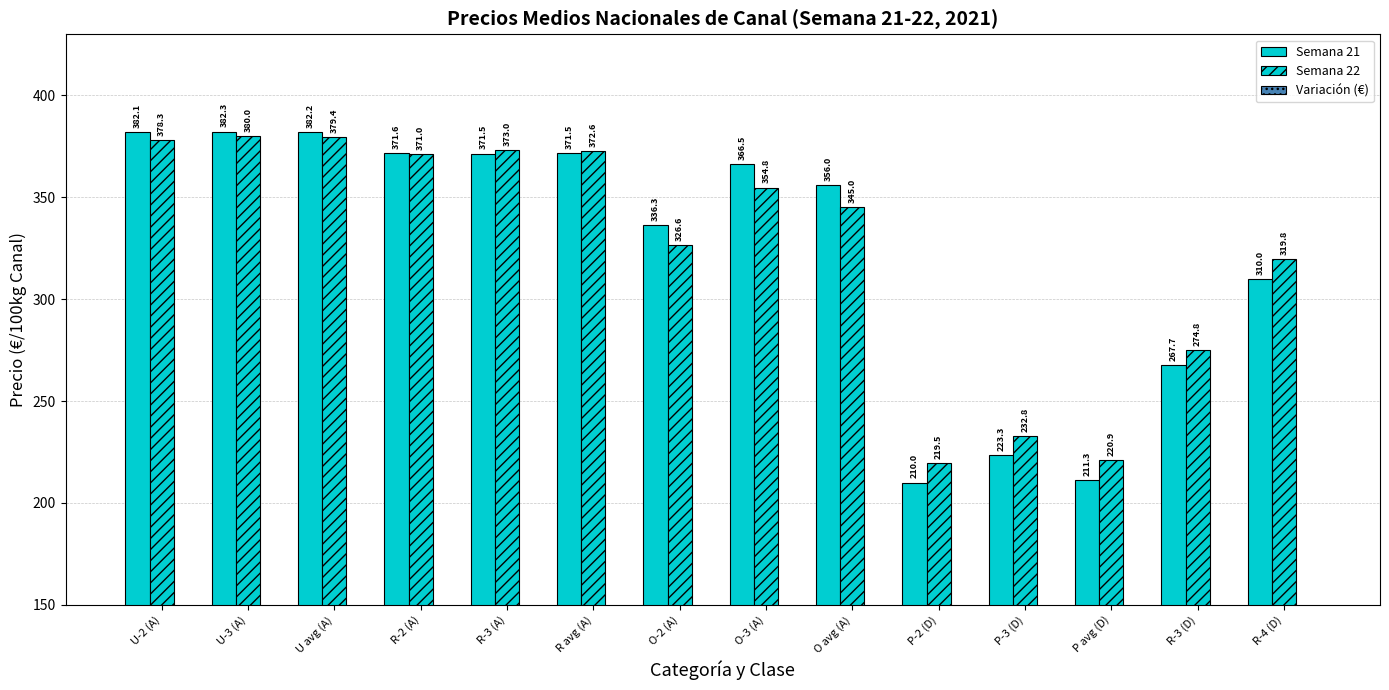

At U-2 (A), list the series in order from smallest to largest.

Variación (€), Semana 22, Semana 21